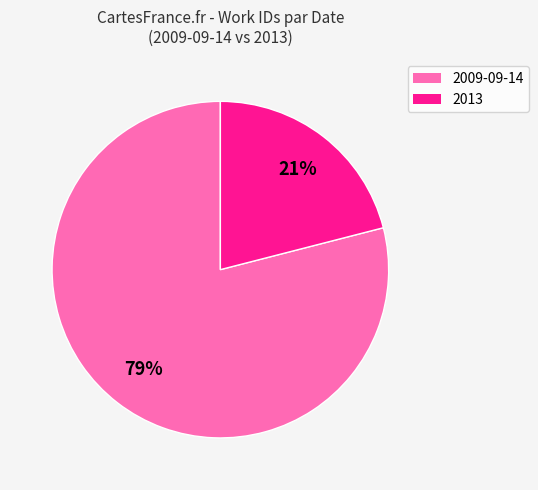

To the nearest percent, what is the average slice percentage?

50%